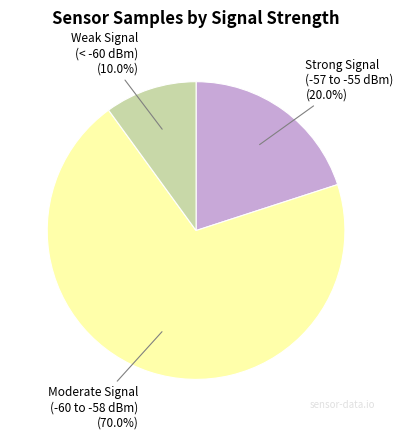

Is there a majority slice in this chart?

Yes